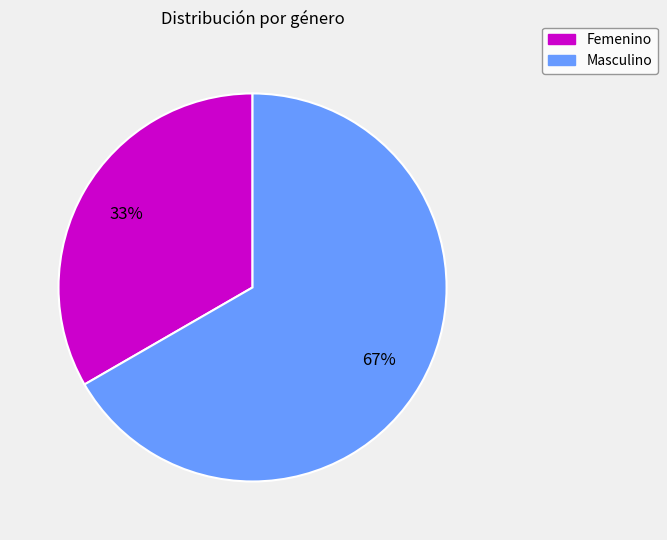

Does any single category account for the majority?

Yes